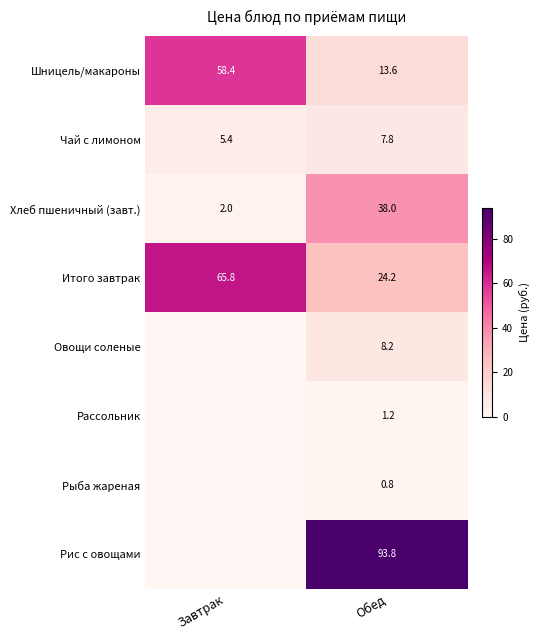

Rank the series at Обед from highest to lowest value.

Рис с овощами, Хлеб пшеничный (завт.), Итого завтрак, Шницель/макароны, Овощи соленые, Чай с лимоном, Рассольник, Рыба жареная